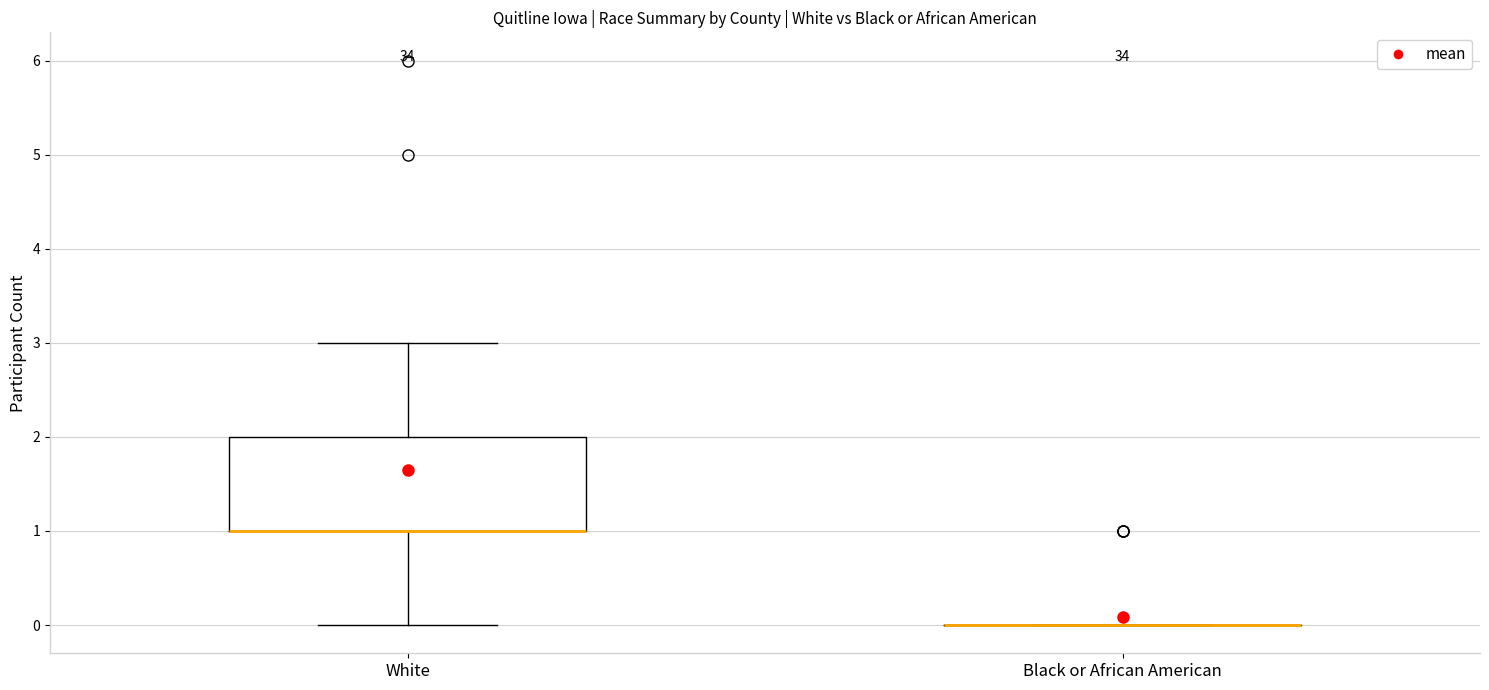

Comparing the boxes themselves (not the whiskers), which one is the tallest?

White